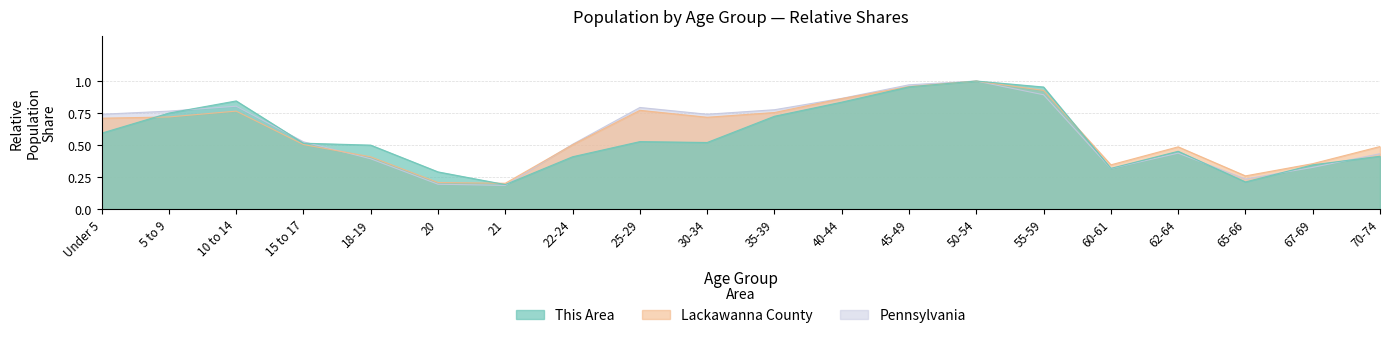

At which category does Pennsylvania reach its first local valley?

21